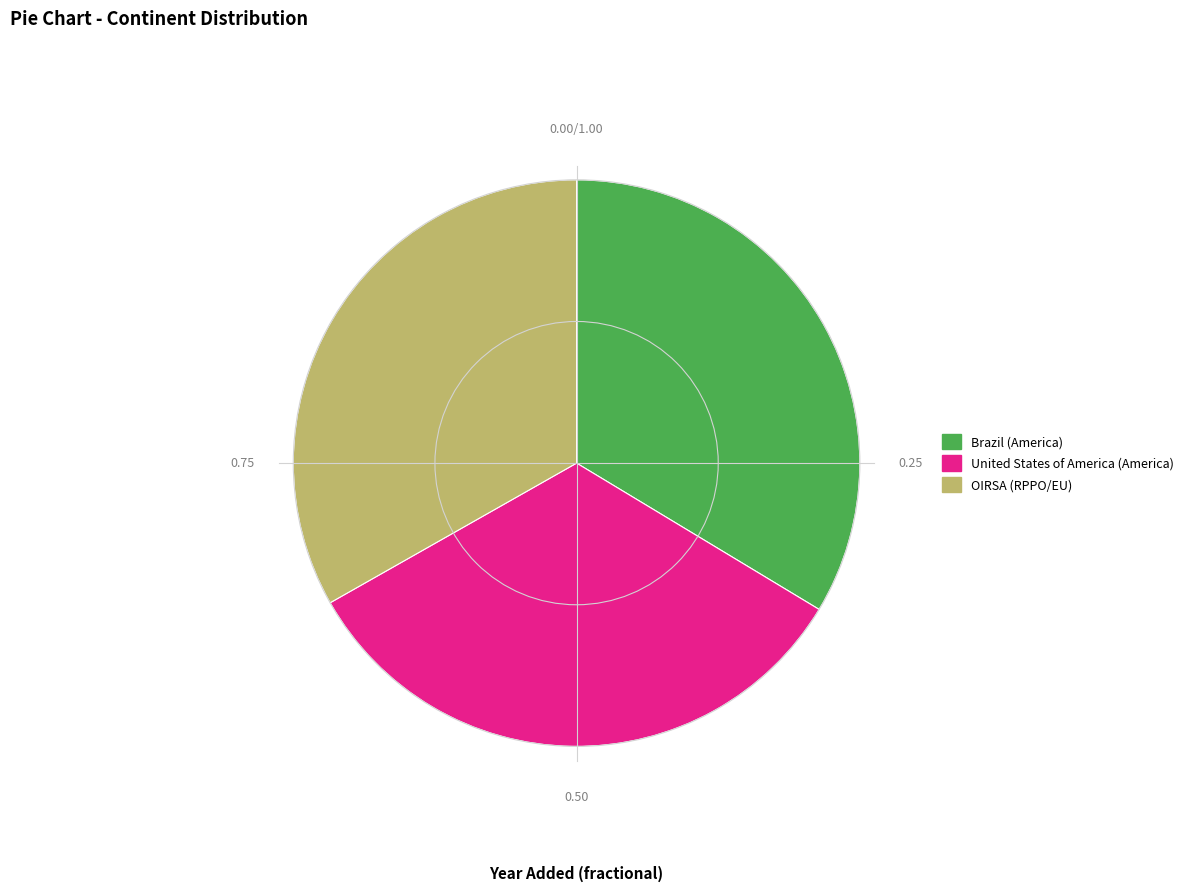

Approximately how many times larger is the value at United States of America (America) compared to Brazil (America)?

1.0